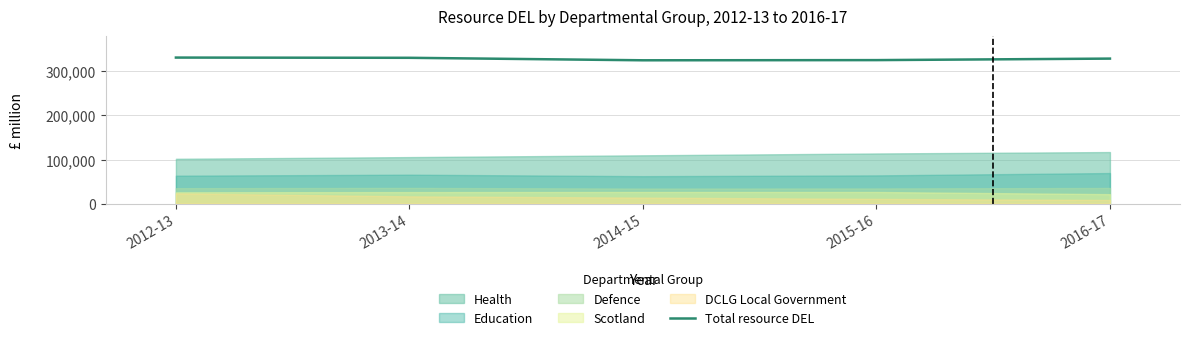

Read the value at 2012-13.

331165